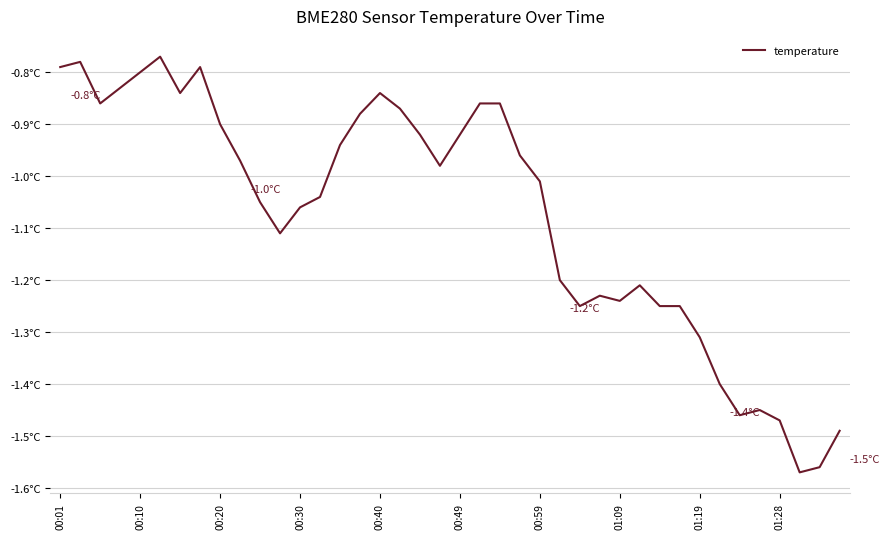

What is the difference between the maximum and minimum values?

0.8